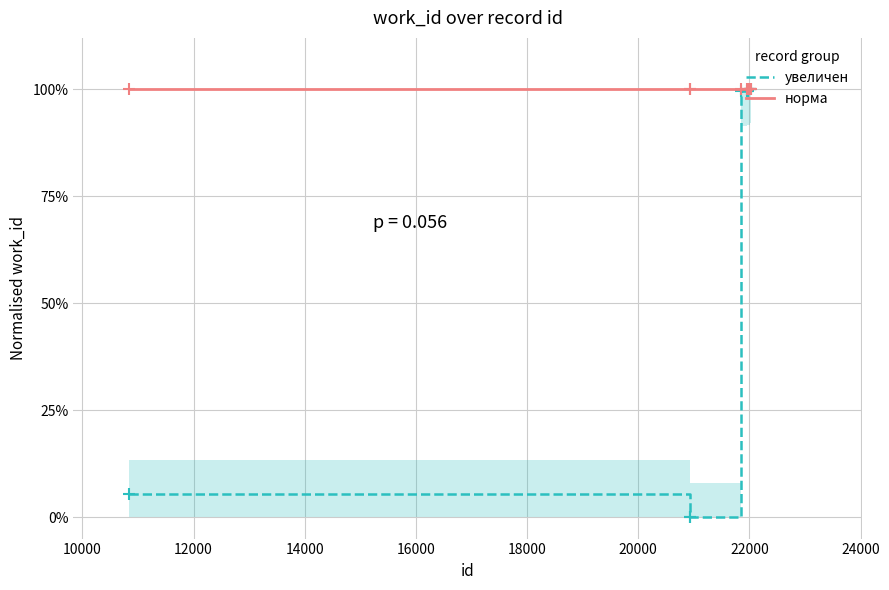

Rank the series by their maximum value, from highest to lowest.

увеличен, норма